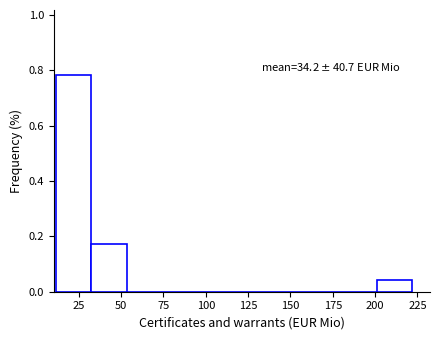

Over which range of the x-axis is the bar tallest?

10 to 30